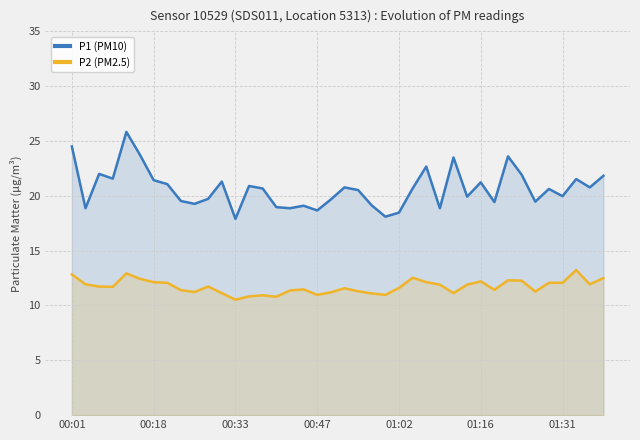

What is the spread (max minus min) of values at 21?

9.2